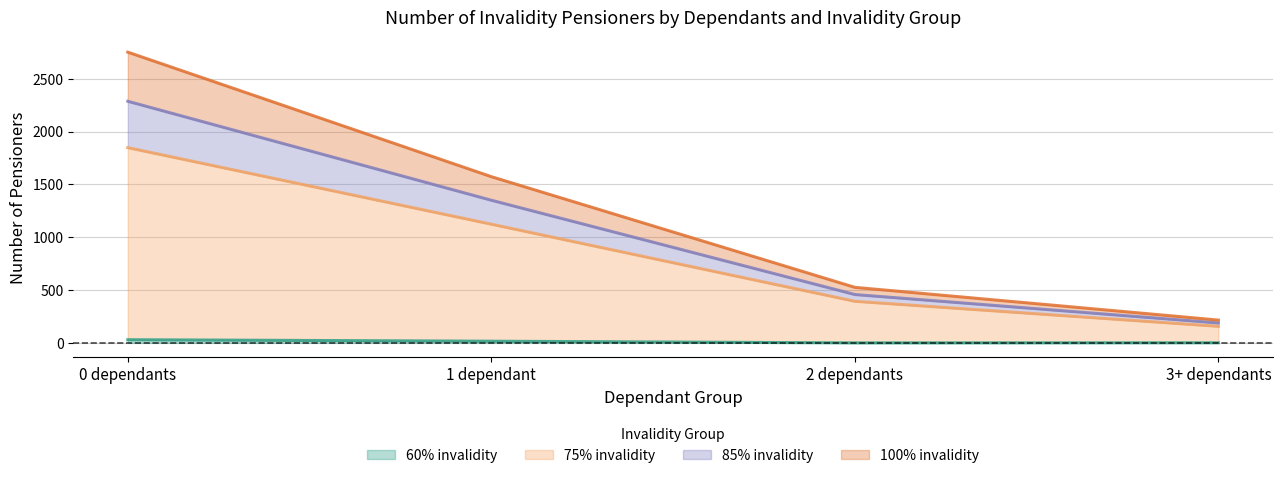

How many categories are shown in the chart?

4